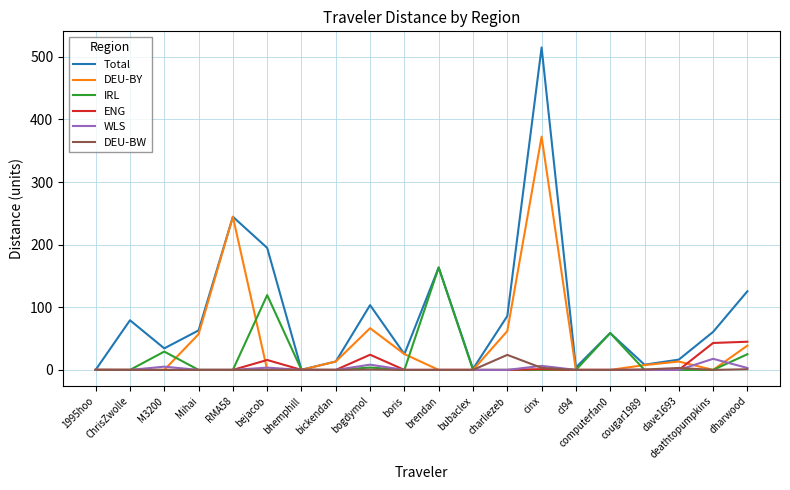

At which label does IRL reach its peak?

brendan